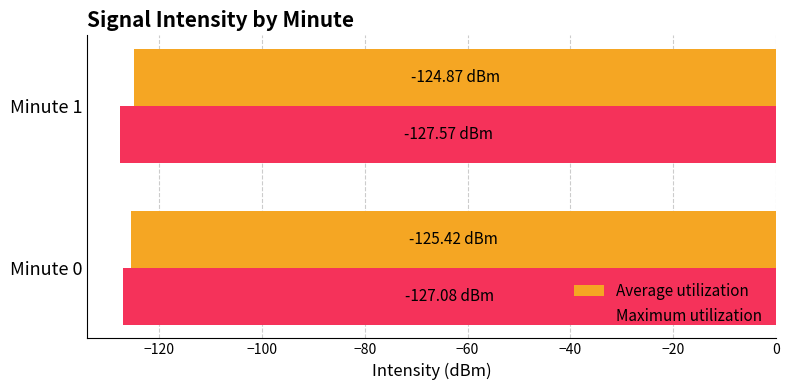

What is the minimum value shown in the chart?

-127.6